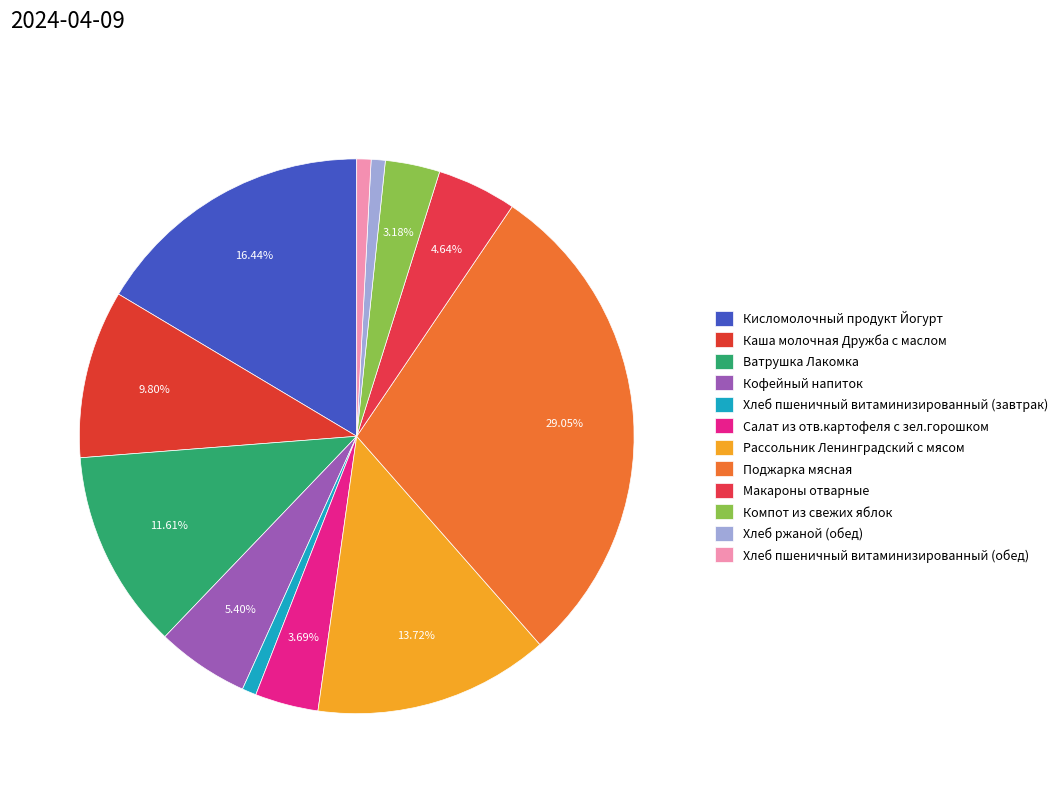

How many slices are in this pie chart?

12